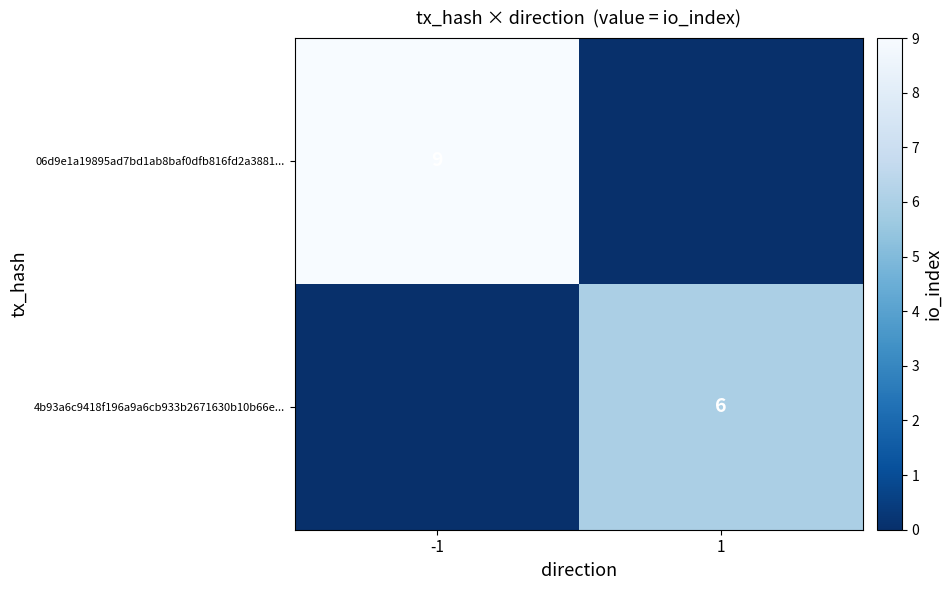

The 4b93a6c9418f196a9a6cb933b2671630b10b66e... series shows 2 at 1. True or false?

False